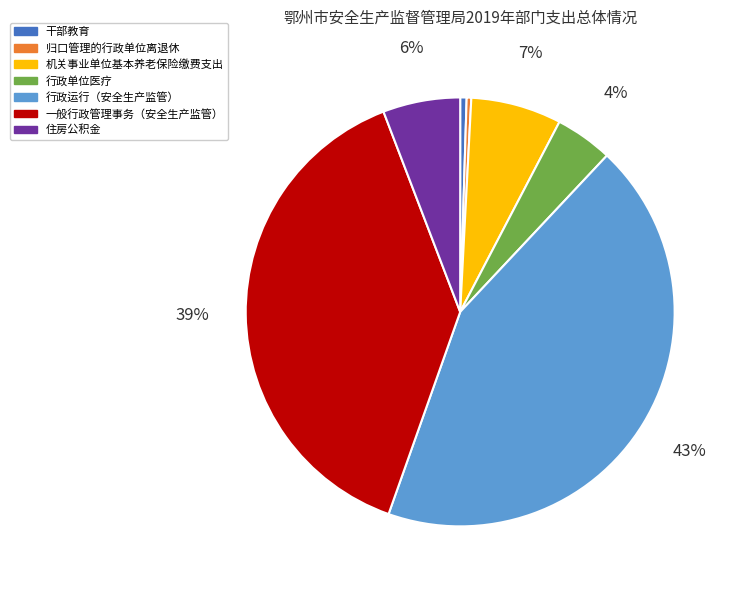

Does 干部教育 account for over 50% of the chart?

No